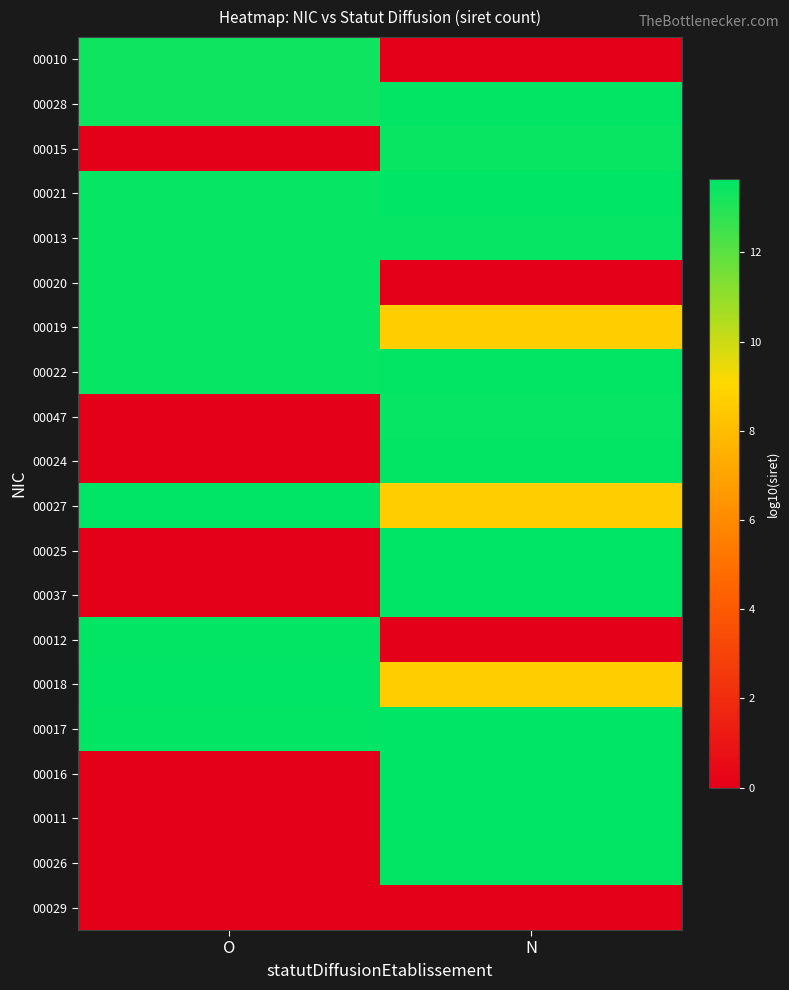

Between N and O, which is larger?

O